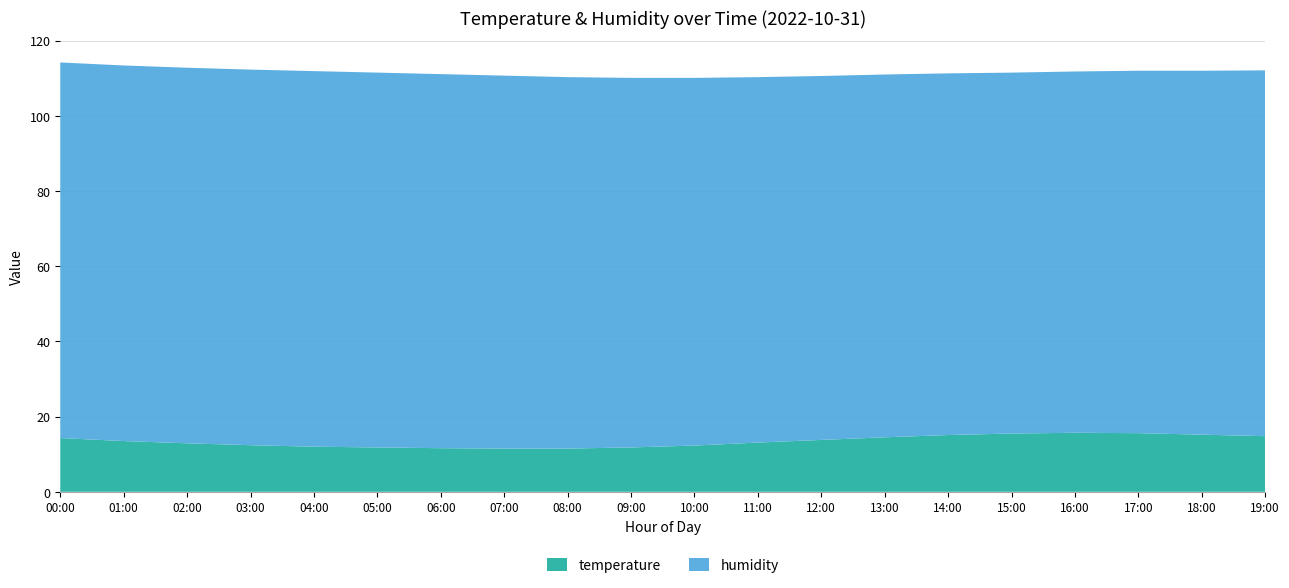

Reading left to right, transcribe all the data shown in this chart.

temperature: 00:00=14.3	01:00=13.5	02:00=12.9	03:00=12.4	04:00=12.0	05:00=11.8	06:00=11.6	07:00=11.5	08:00=11.5	09:00=11.8	10:00=12.3	11:00=13.1	12:00=13.8	13:00=14.5	14:00=15.1	15:00=15.5	16:00=15.7	17:00=15.6	18:00=15.2	19:00=14.8
humidity: 00:00=99.9	01:00=99.9	02:00=99.9	03:00=99.9	04:00=99.9	05:00=99.7	06:00=99.5	07:00=99.2	08:00=98.8	09:00=98.3	10:00=97.8	11:00=97.2	12:00=96.8	13:00=96.5	14:00=96.2	15:00=96.0	16:00=96.1	17:00=96.4	18:00=96.8	19:00=97.3